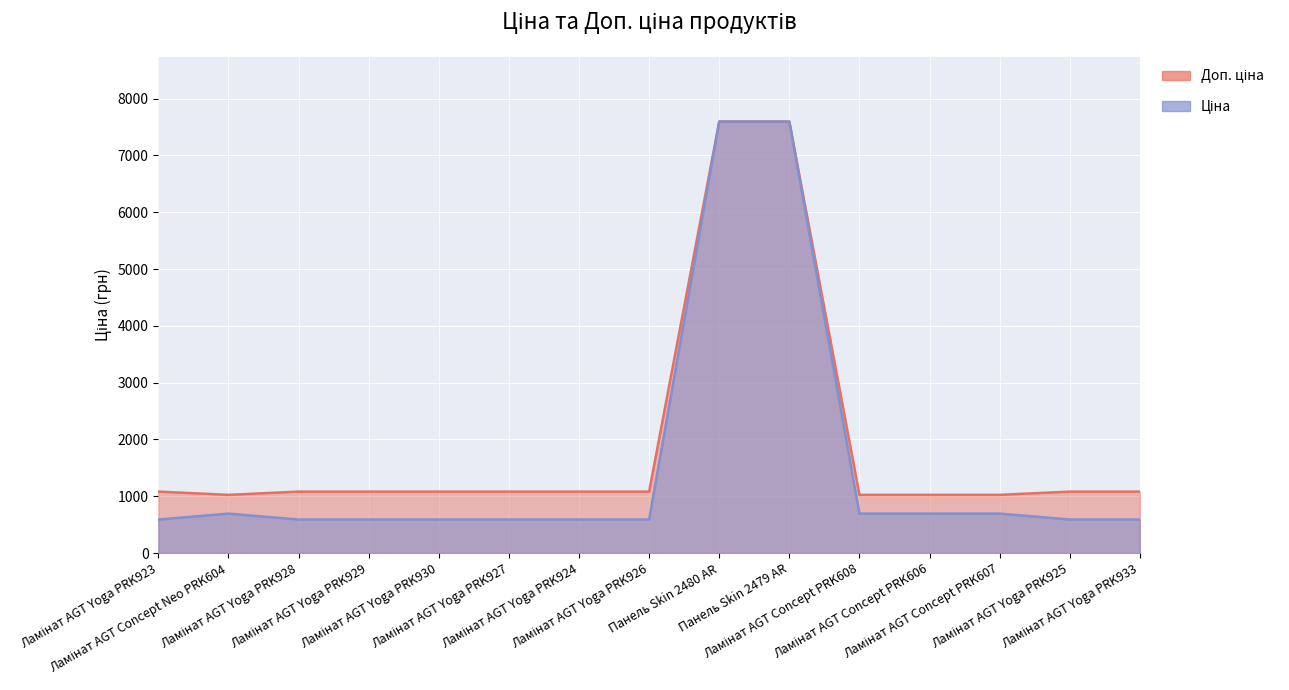

What is the lowest value of the Ціна series?

589.9